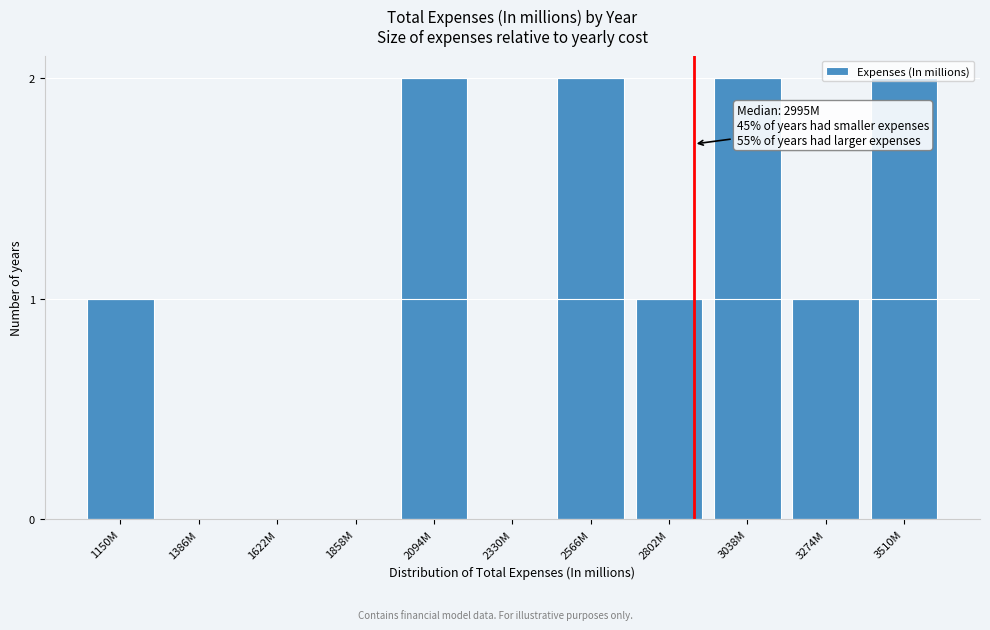

True or false: the data shows 2 at 2094M.

True